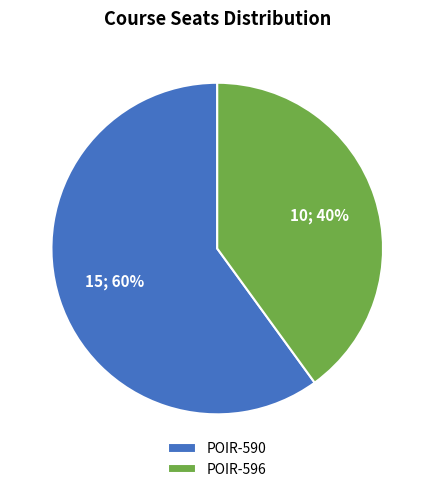

Which slice is the largest?

POIR-590